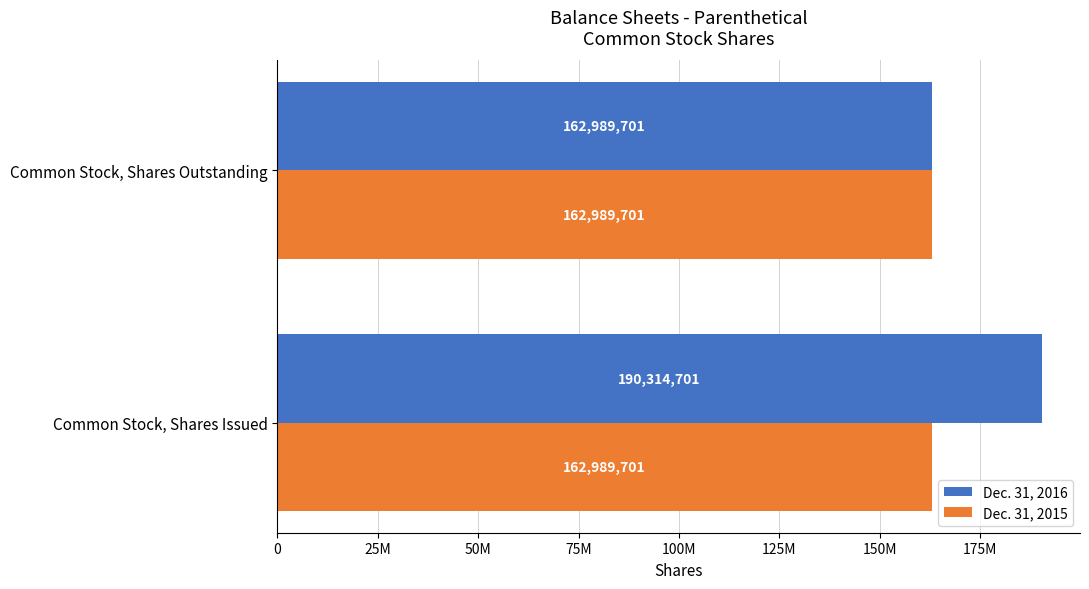

What is the value of the Dec. 31, 2016 bar at the 2nd from the left?

162989701.0